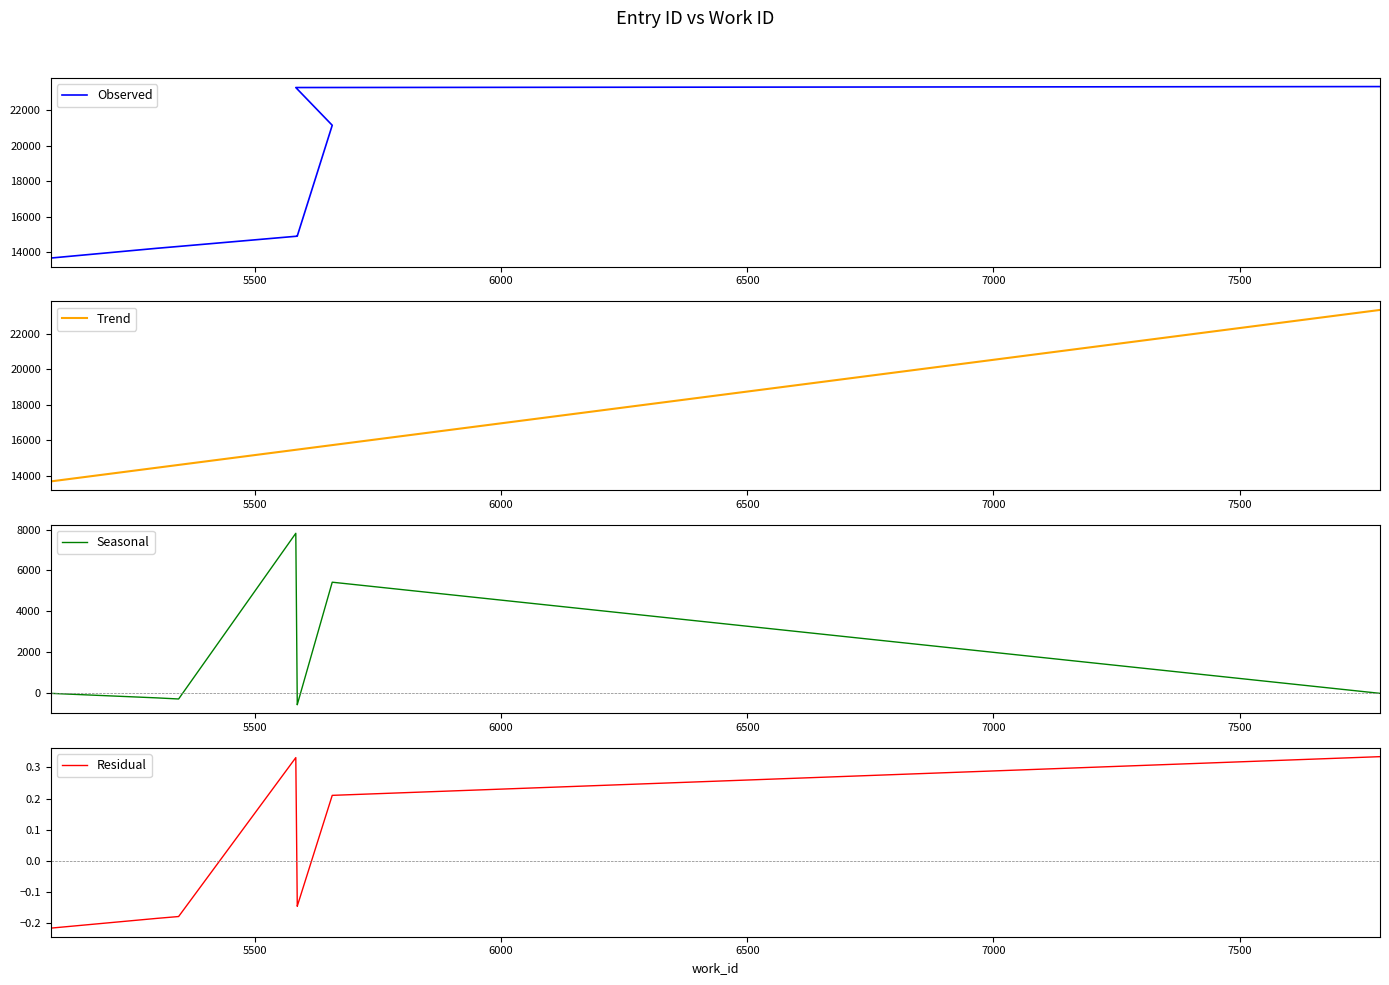

How many interior local valleys does the Residual series have?

1